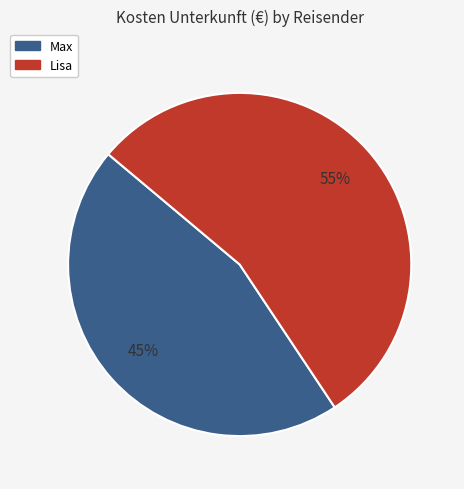

True or false: Lisa accounts for 55% of the total.

True